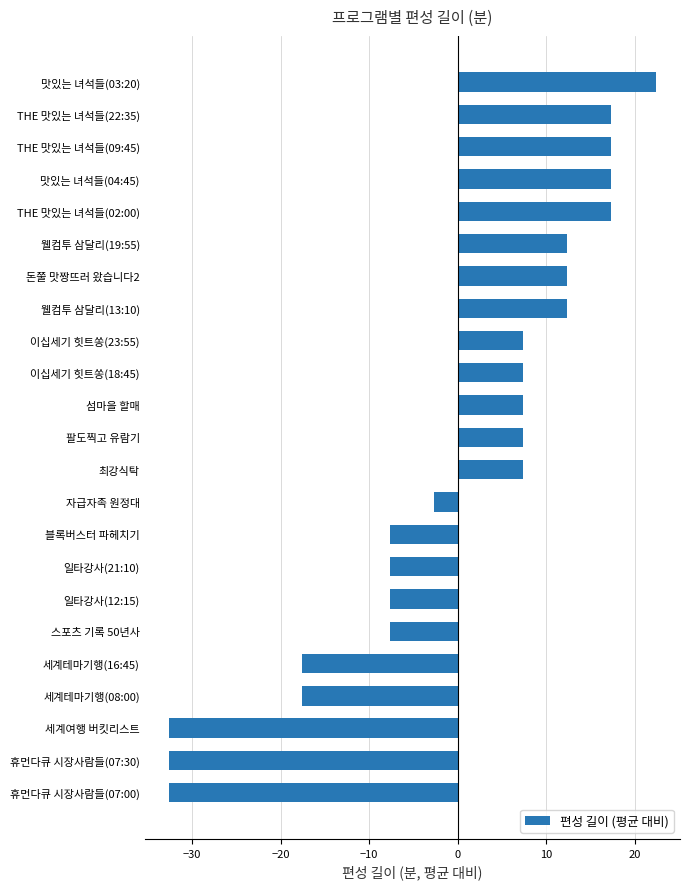

How many distinct data groups are displayed?

1